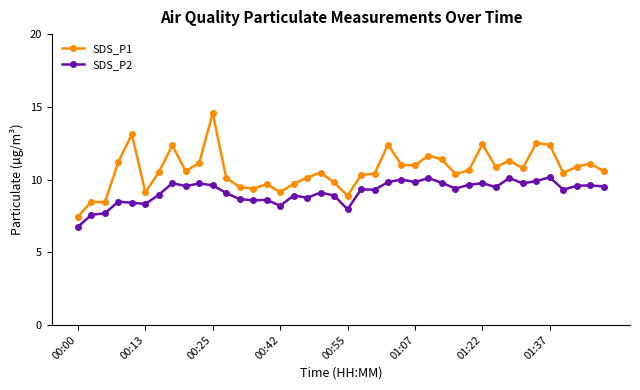

Does the chart display data point markers on the line(s)?

Yes